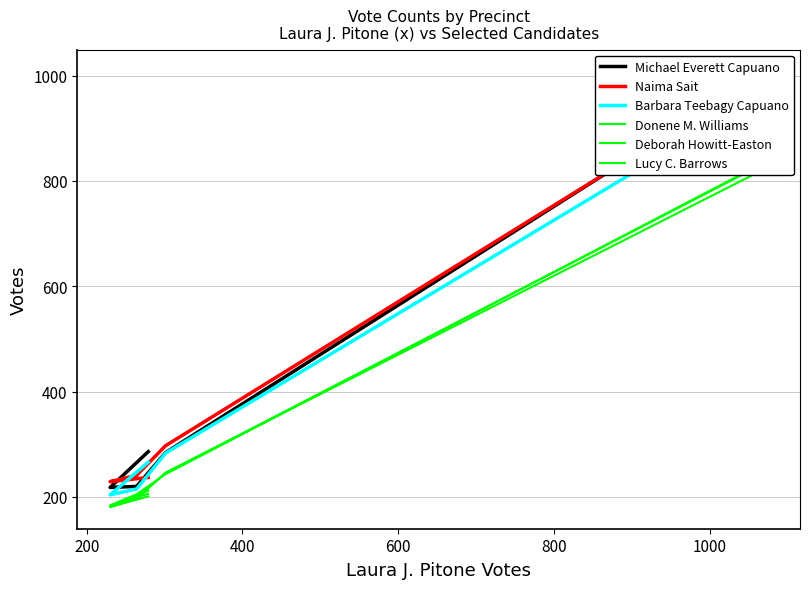

In Naima Sait, how many points are lower than both neighbors (excluding endpoints)?

1